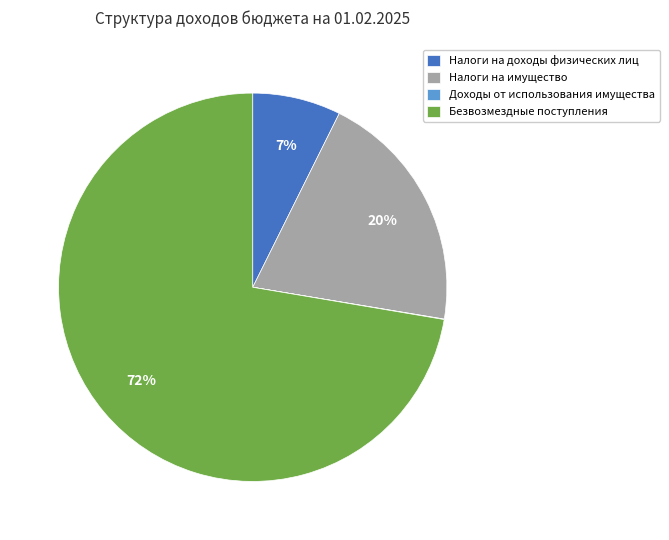

Is it true that Налоги на имущество is 20% of the pie?

True